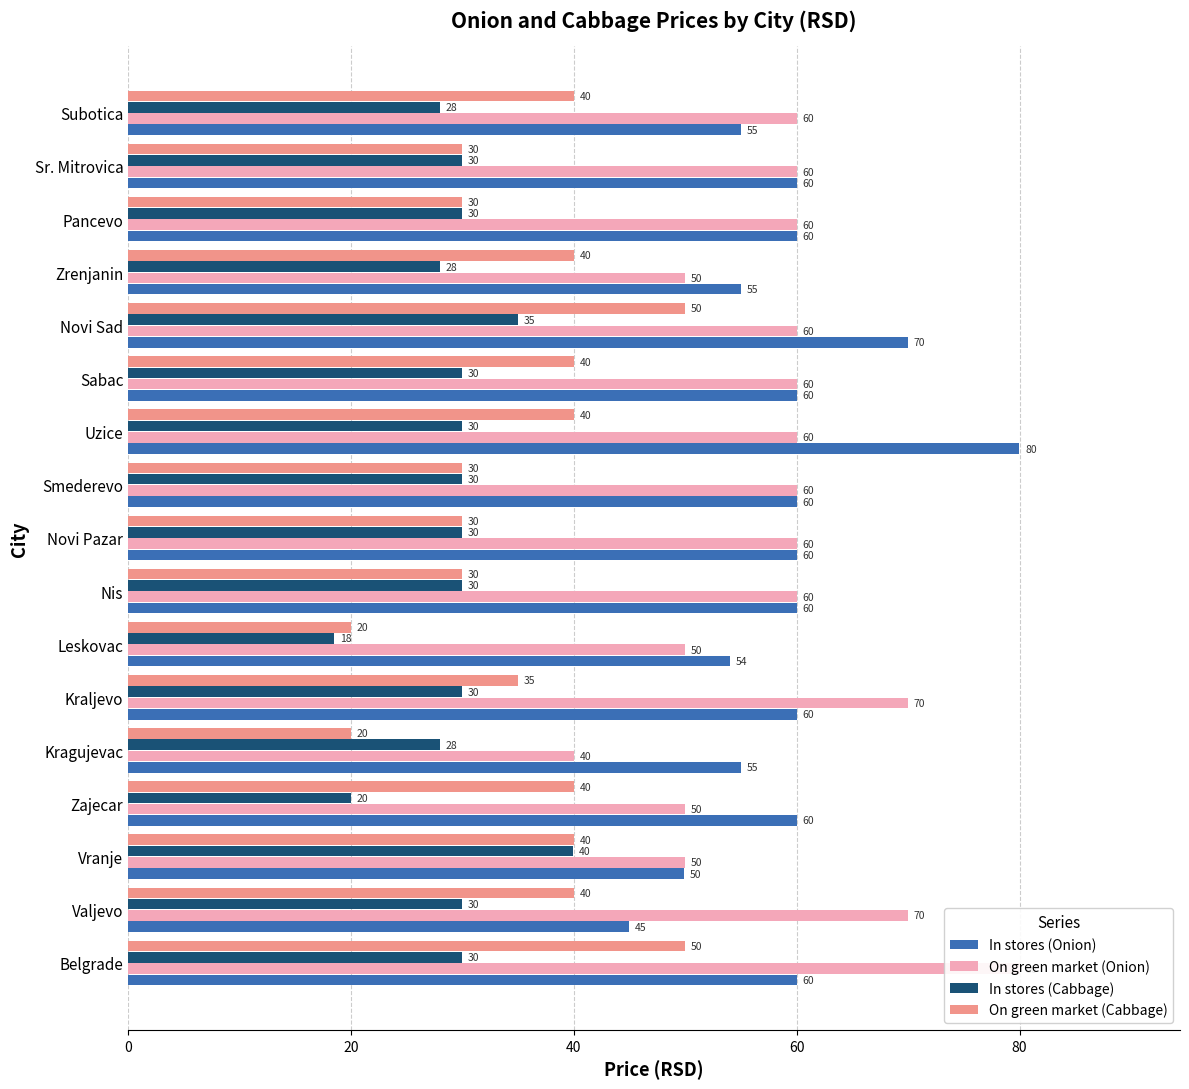

What is the greatest value displayed?

80.0